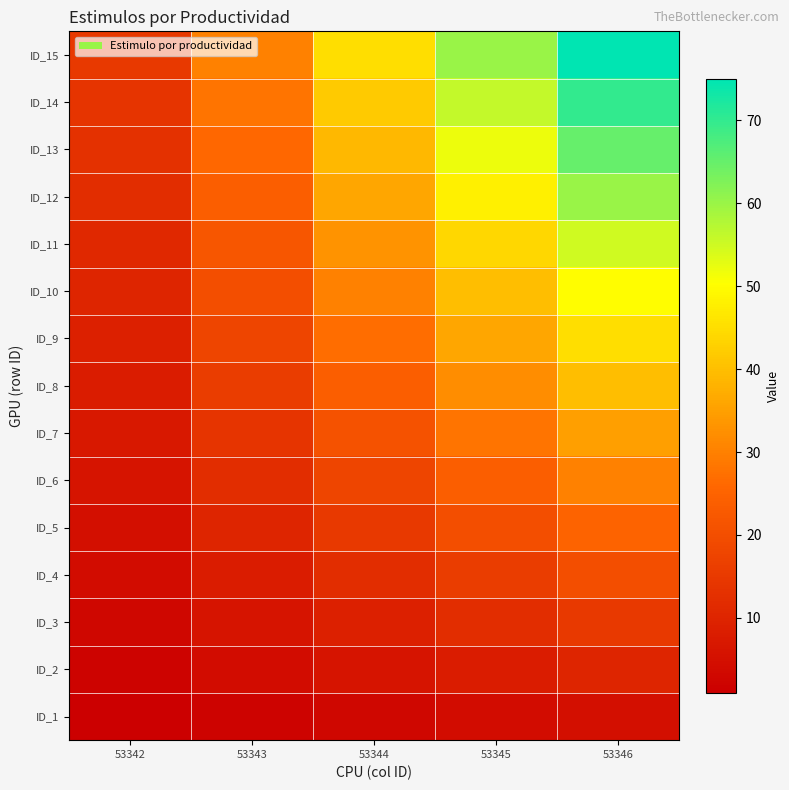

Which has a higher value, 53342 or 53344?

53344